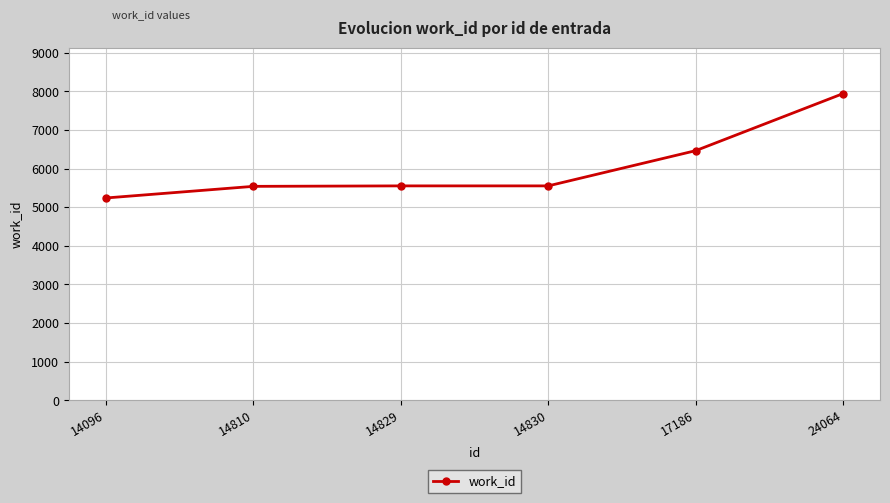

What is the sum of all values?

36277